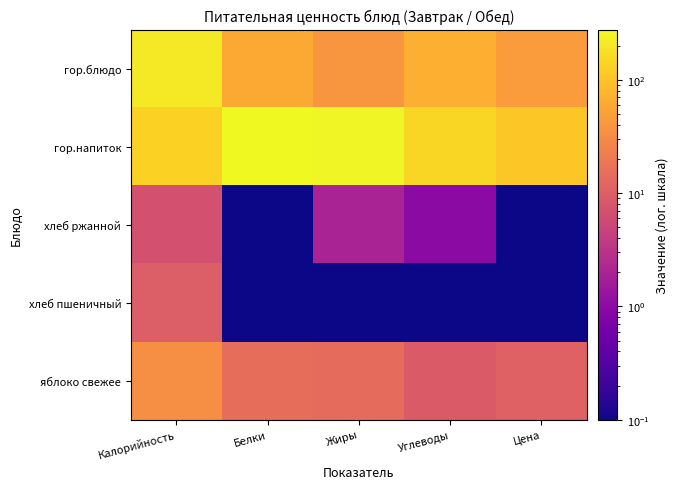

What is the spread (max minus min) of values at Белки?

277.9